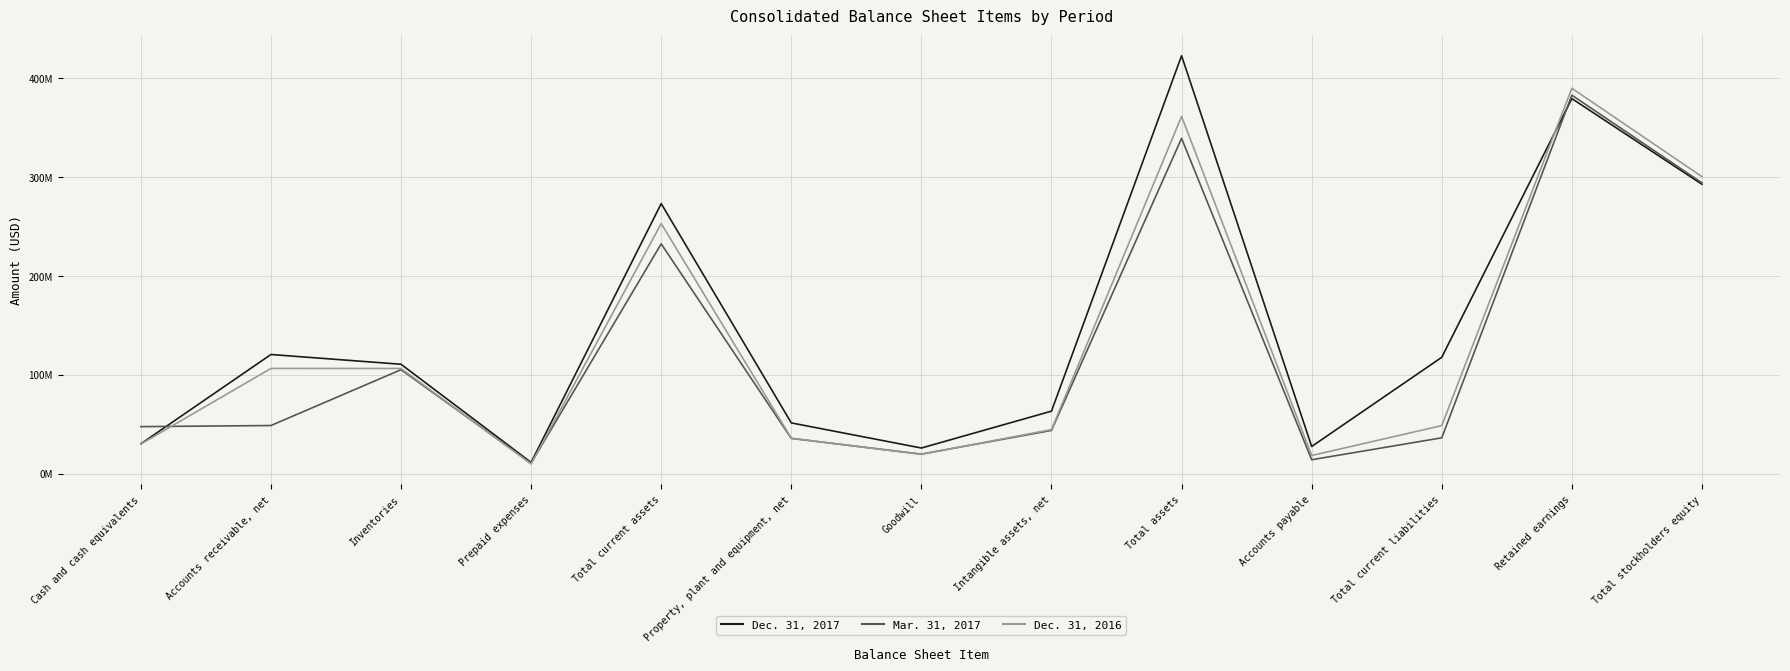

At how many categories does at least one series exceed 334527806?

2